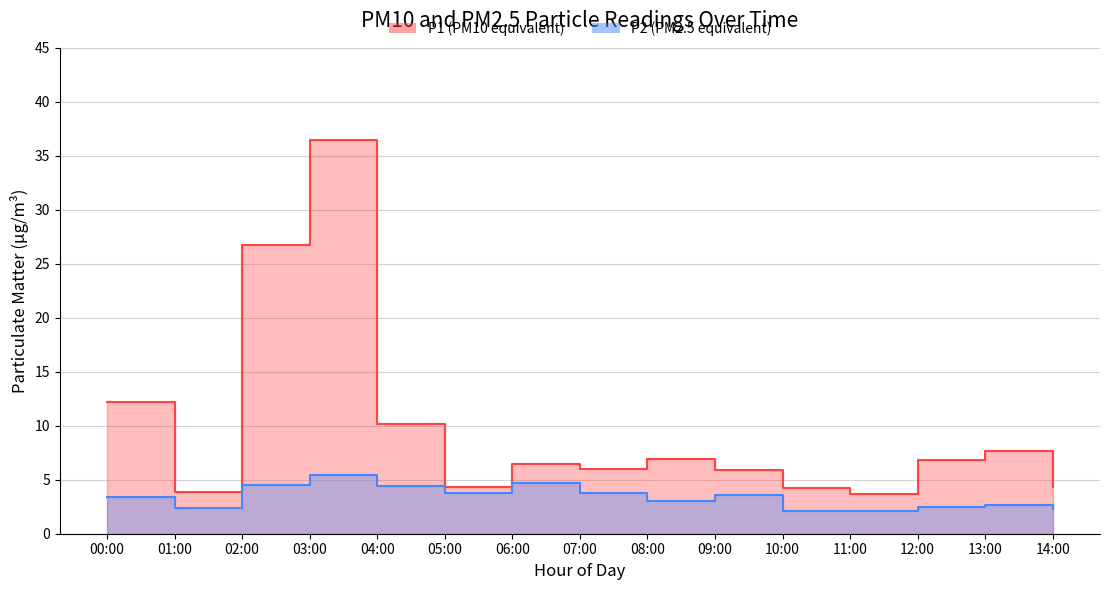

What is the difference between the second highest and second lowest values in the P1 series?

22.8